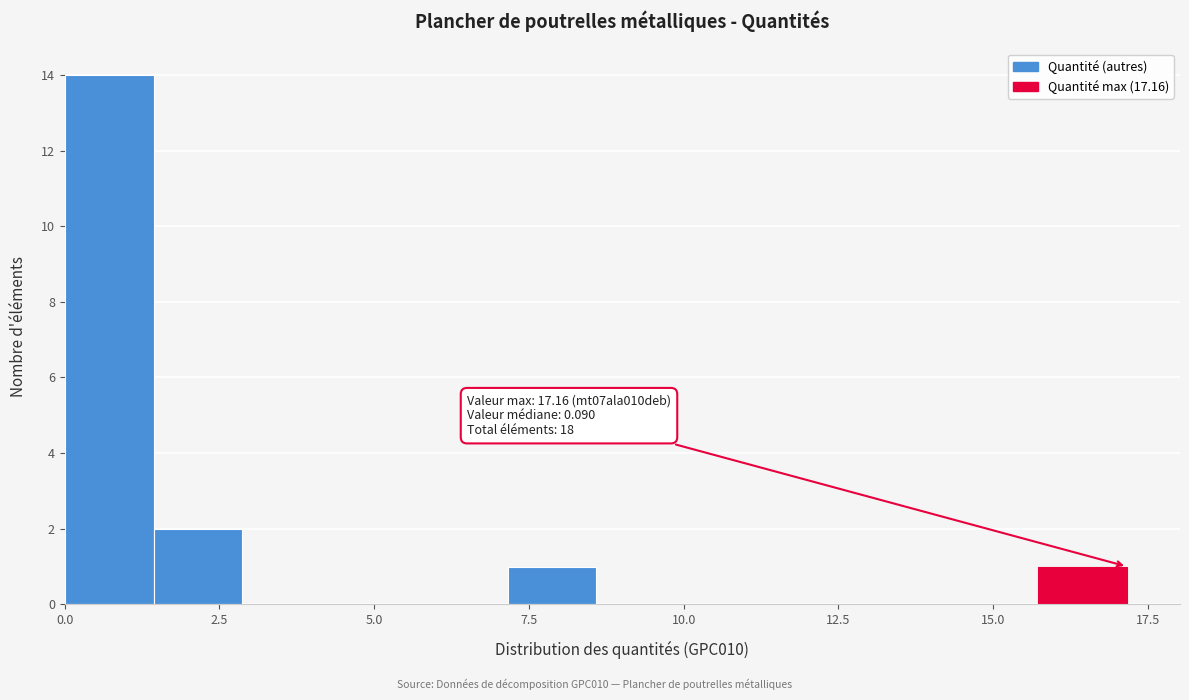

Read against the x-axis, roughly where is the centre of the tallest bar?

0.5